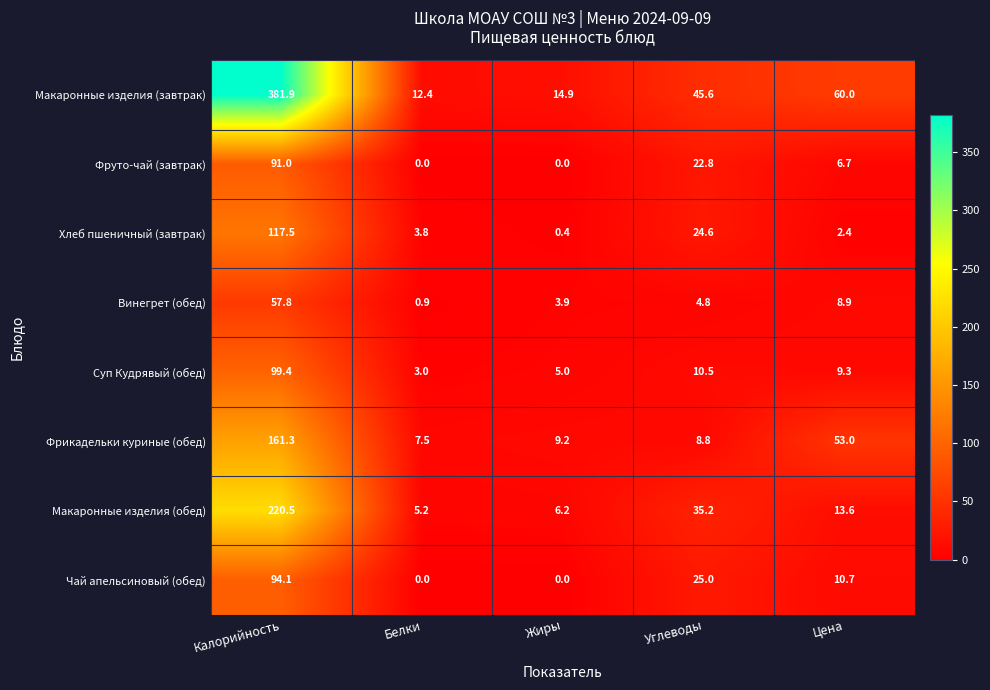

Is the value of Чай апельсиновый (обед) at Белки greater than the value of Суп Кудрявый (обед) at Цена?

No